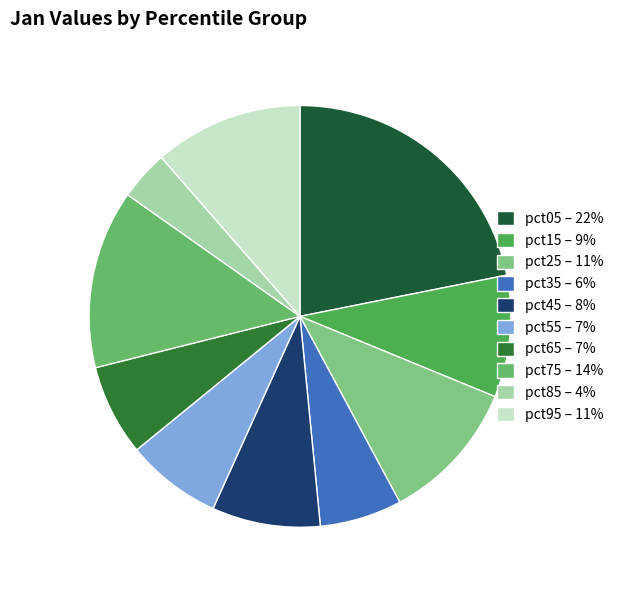

Combined, what portion of the pie is pct05 and pct75?

35.6%